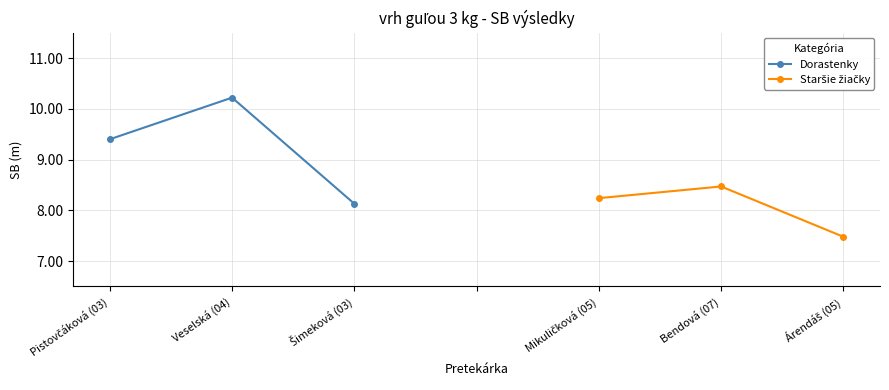

How many data points in Dorastenky are less than 9?

1